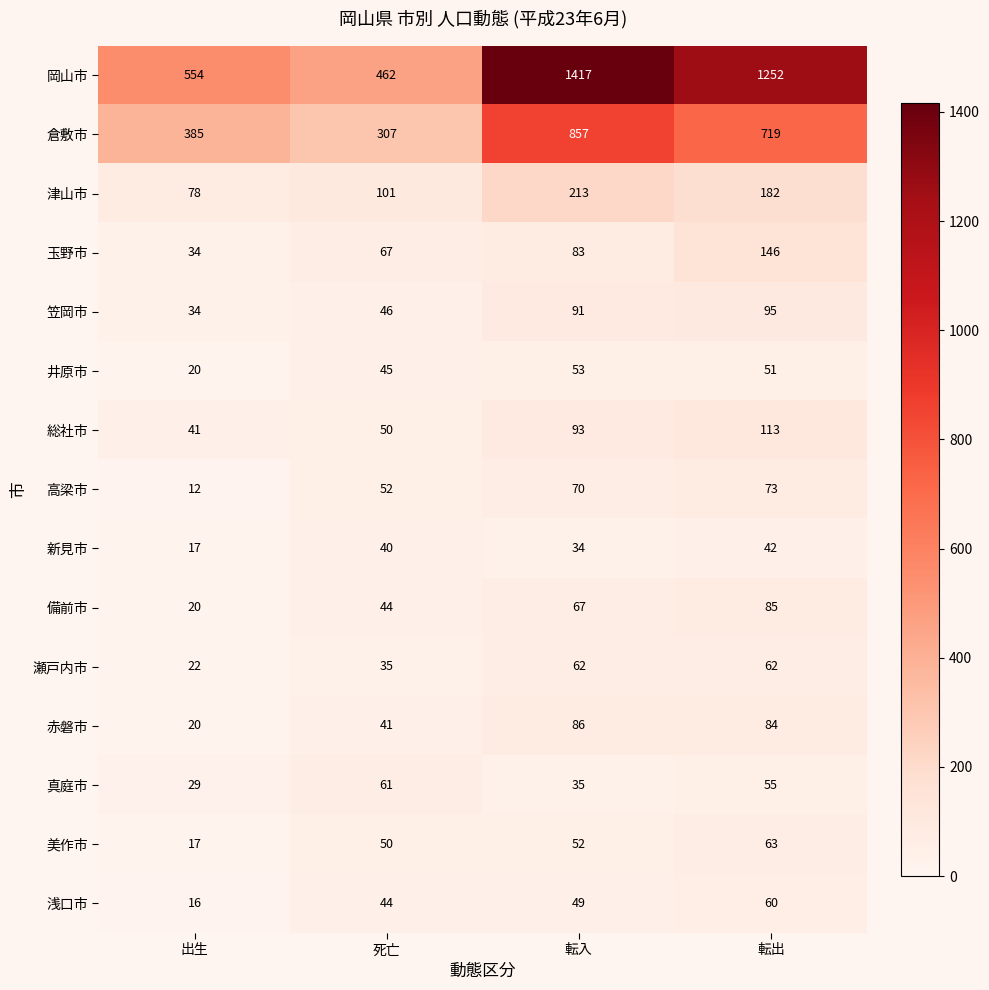

What is the total value across all series at 死亡?

1445